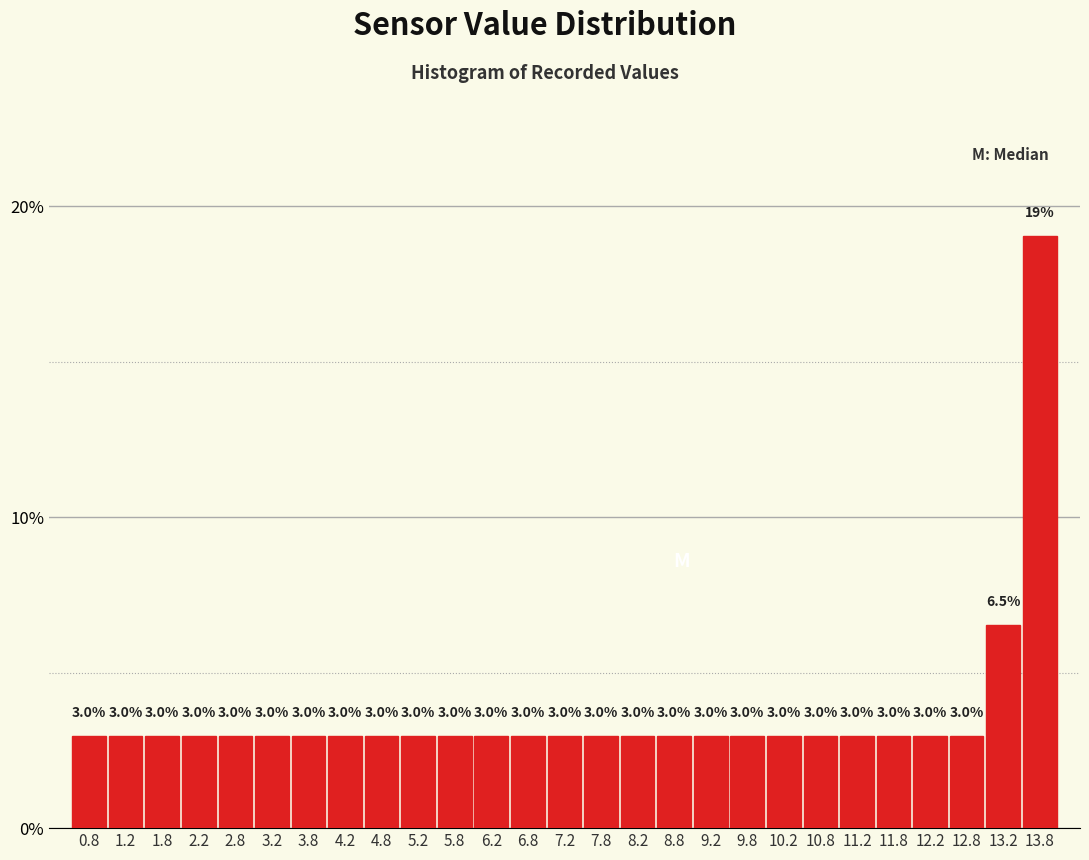

What is the height of the bar covering 2.0 to 2.5 on the x-axis?

3.0